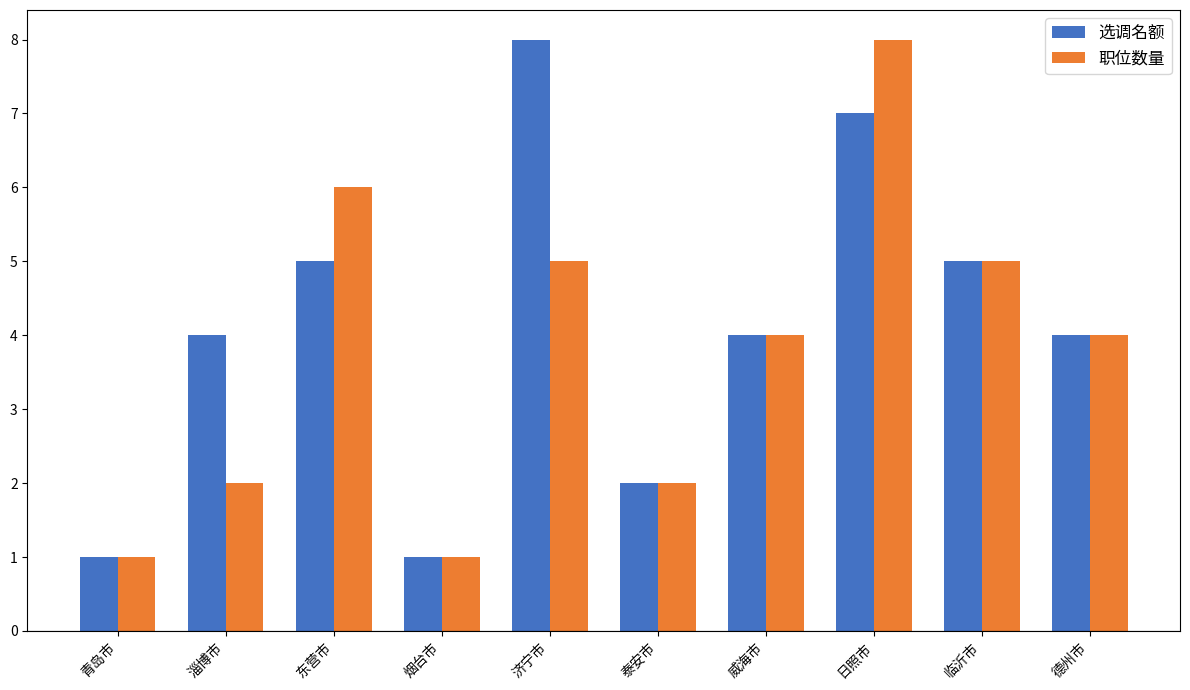

What are all the series names shown in the legend?

选调名额, 职位数量